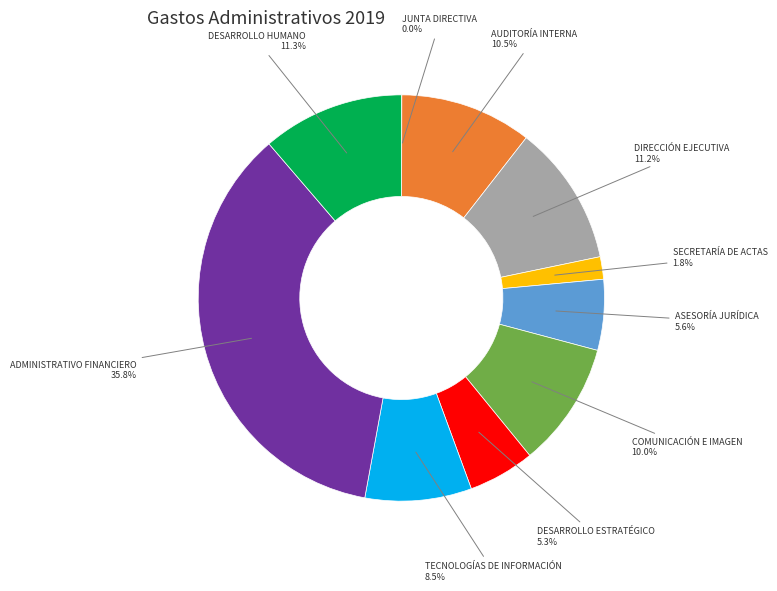

What is the largest slice in the pie chart?

ADMINISTRATIVO FINANCIERO